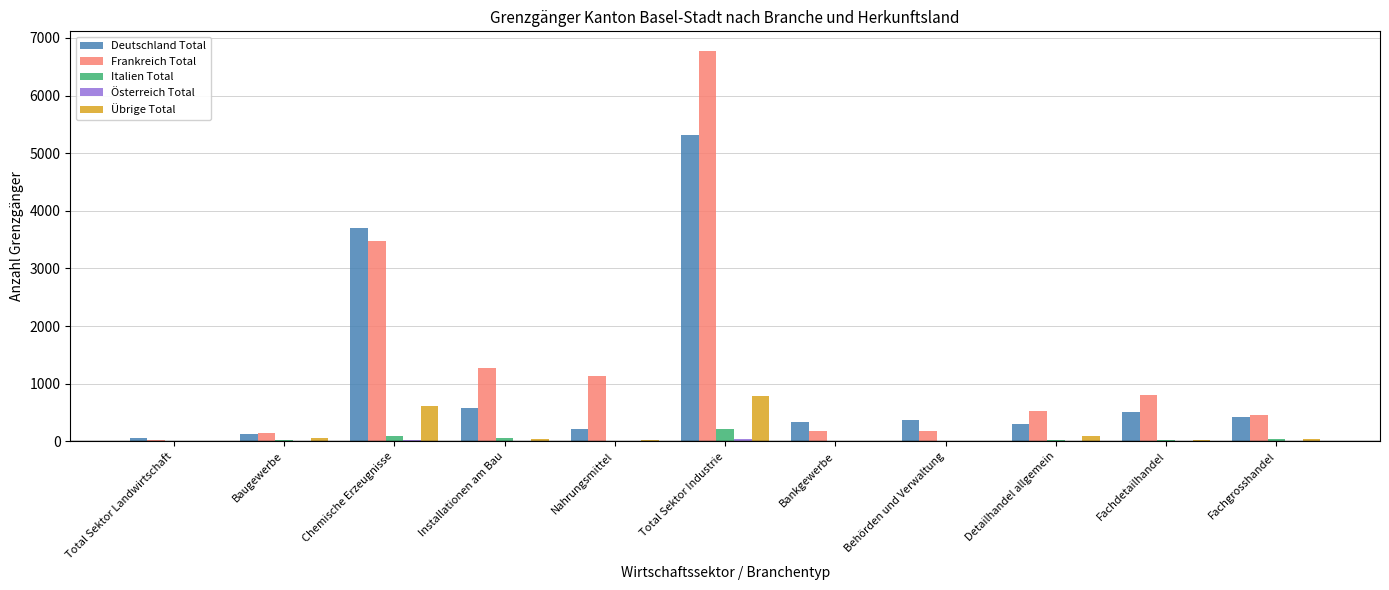

Count the number of categories in the chart.

11